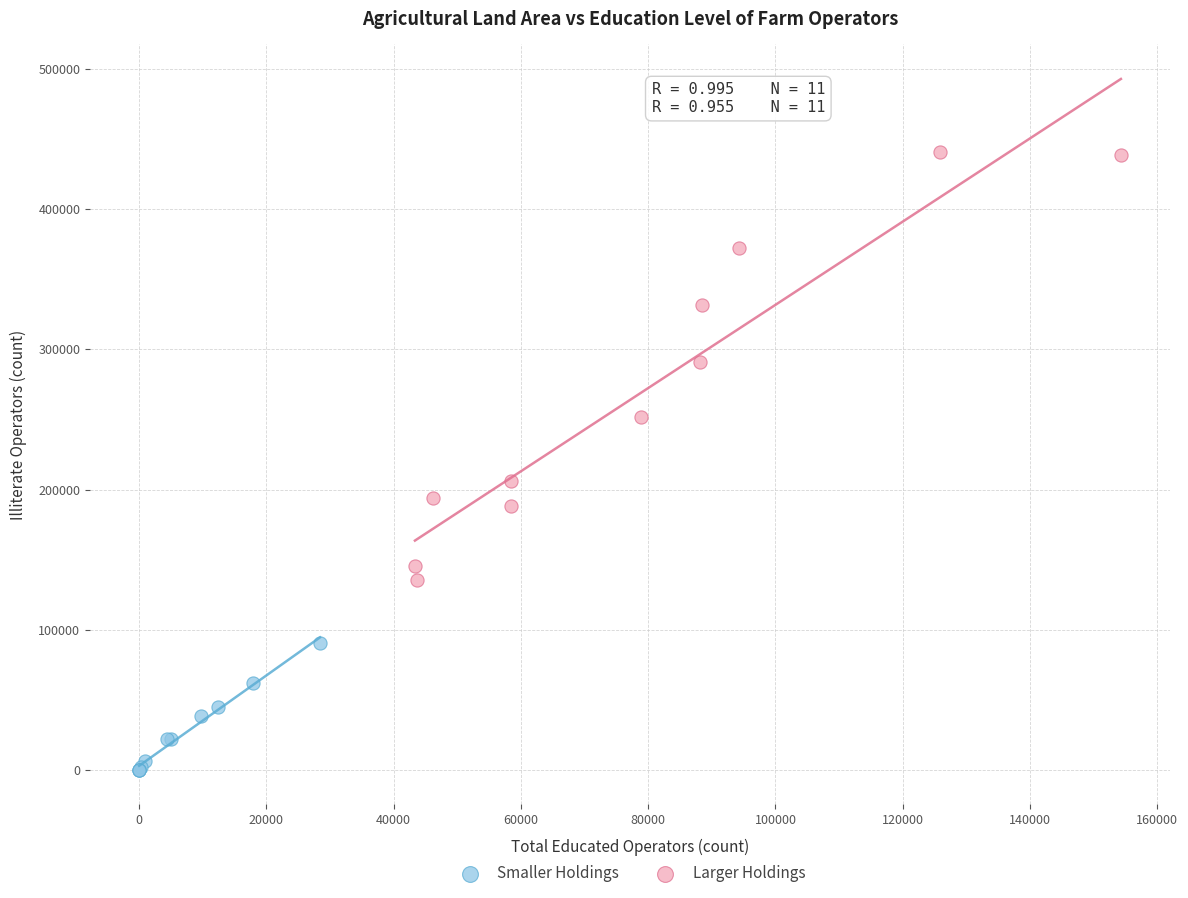

Which series reaches the minimum Y coordinate?

Smaller Holdings